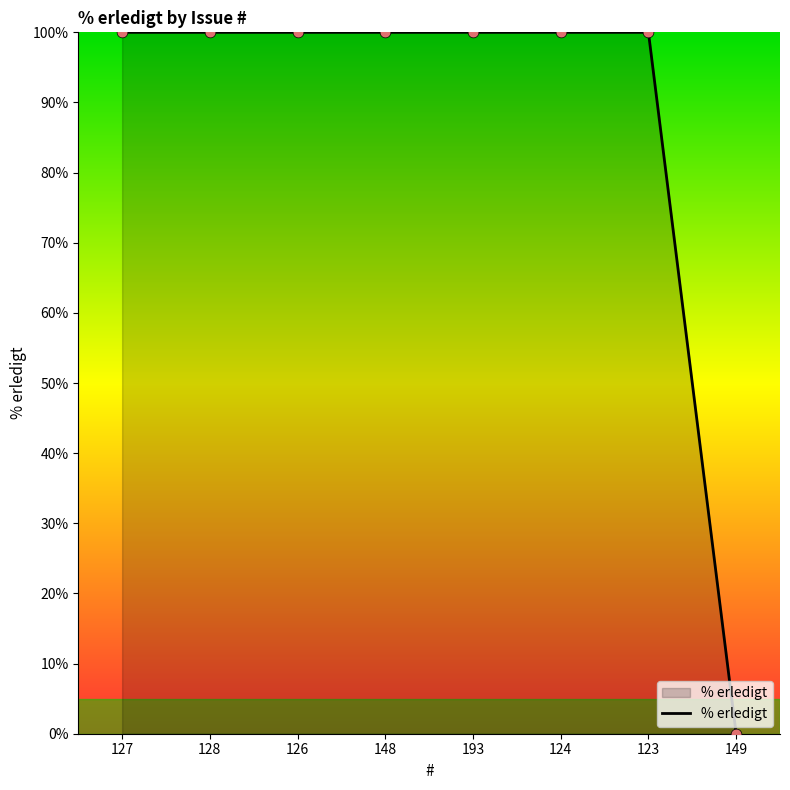

What is the ratio of the value at 148 to the value at 124?

1.0